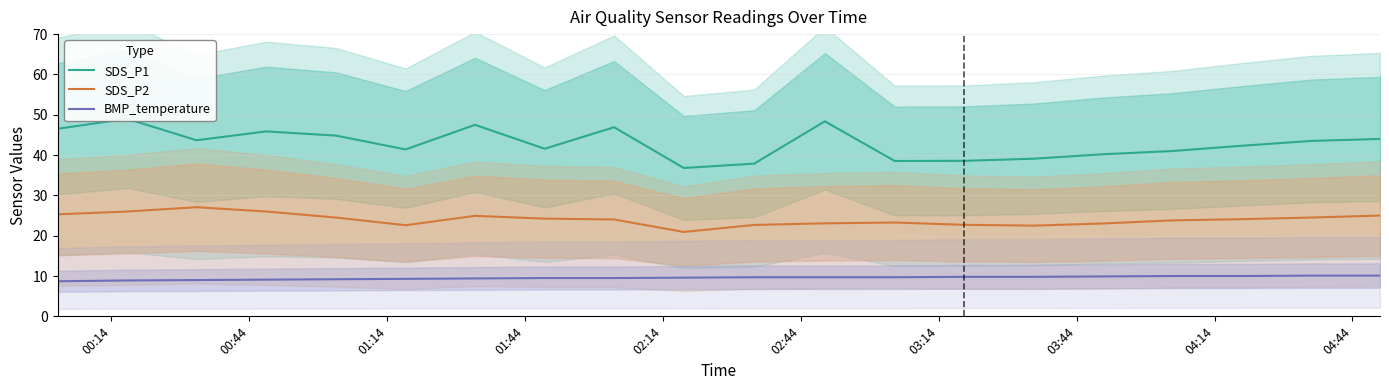

Reading left to right, transcribe all the data shown in this chart.

SDS_P1: 46.5	49.0	43.7	45.9	44.8	41.4	47.5	41.6	46.9	36.8	37.9	48.4	38.5	38.6	39.1	40.2	41.0	42.3	43.5	44.0
SDS_P2: 25.3	26.0	27.1	26.0	24.5	22.6	24.9	24.2	24.0	20.9	22.7	23.1	23.3	22.7	22.5	23.0	23.8	24.1	24.5	25.0
BMP_temperature: 8.7	8.9	9.0	9.1	9.2	9.3	9.4	9.5	9.5	9.6	9.7	9.7	9.7	9.8	9.8	9.9	10.0	10.0	10.1	10.1